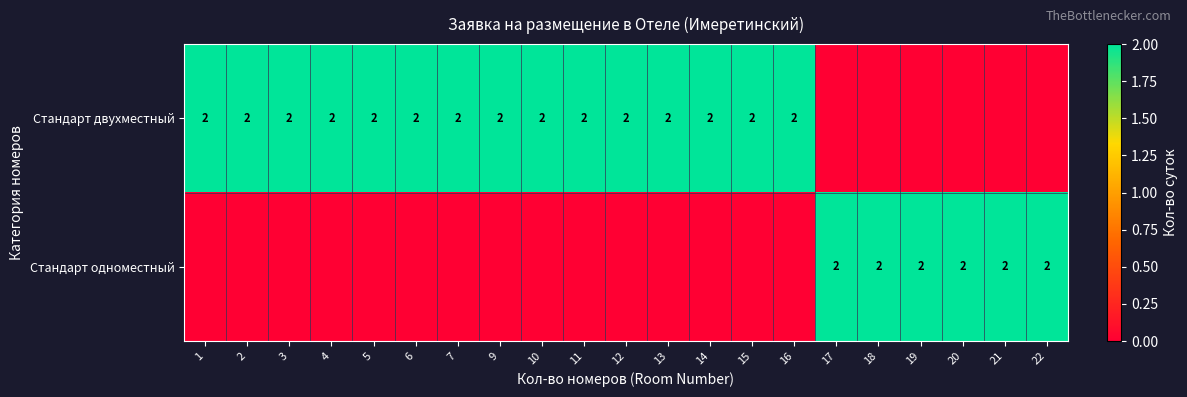

What is the sum of the Стандарт двухместный values at 15 and 7?

4